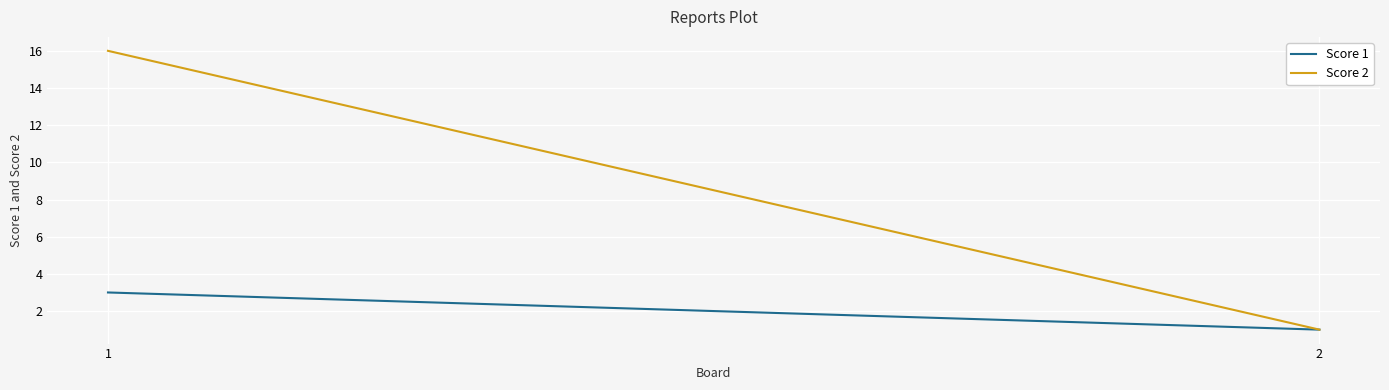

Rank the categories by Score 1 value from highest to lowest.

1, 2